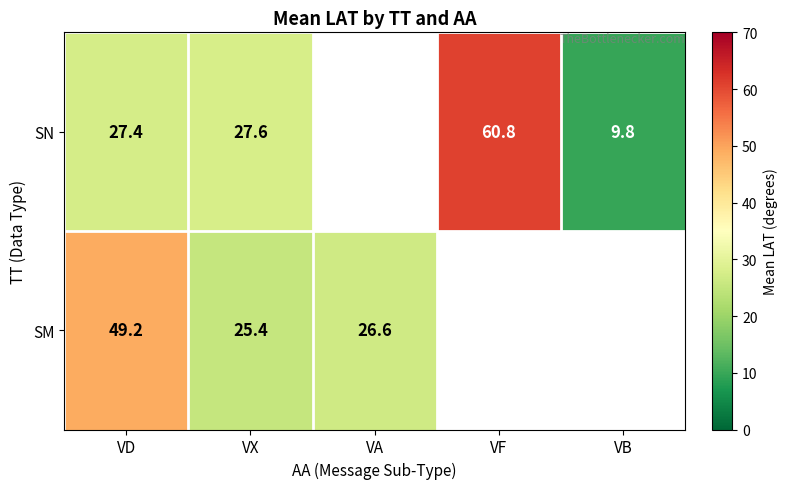

What is the spread (max minus min) of values at VD?

21.8